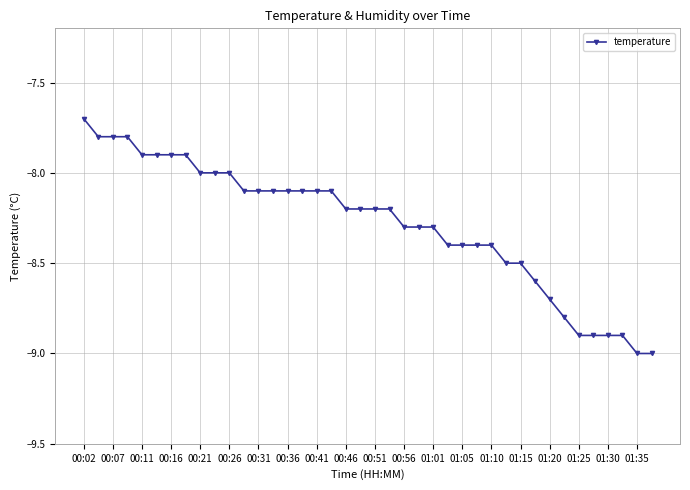

What is the value of the 12th point from the left?

-8.1